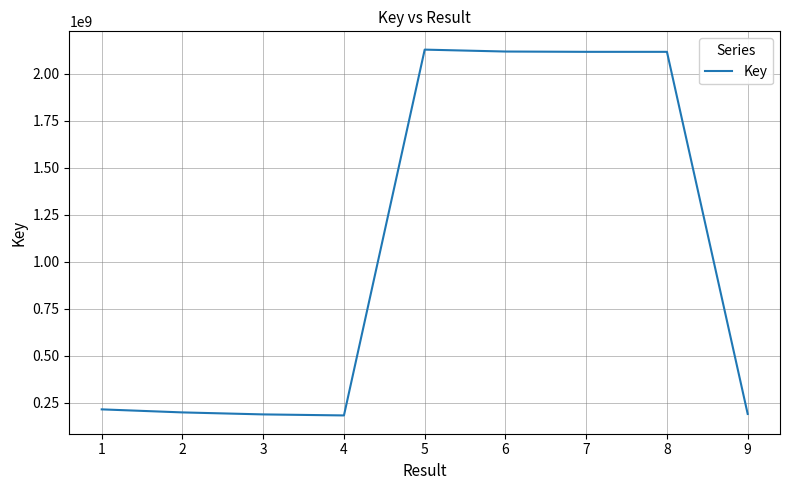

What is the minimum value shown in the chart?

181428669